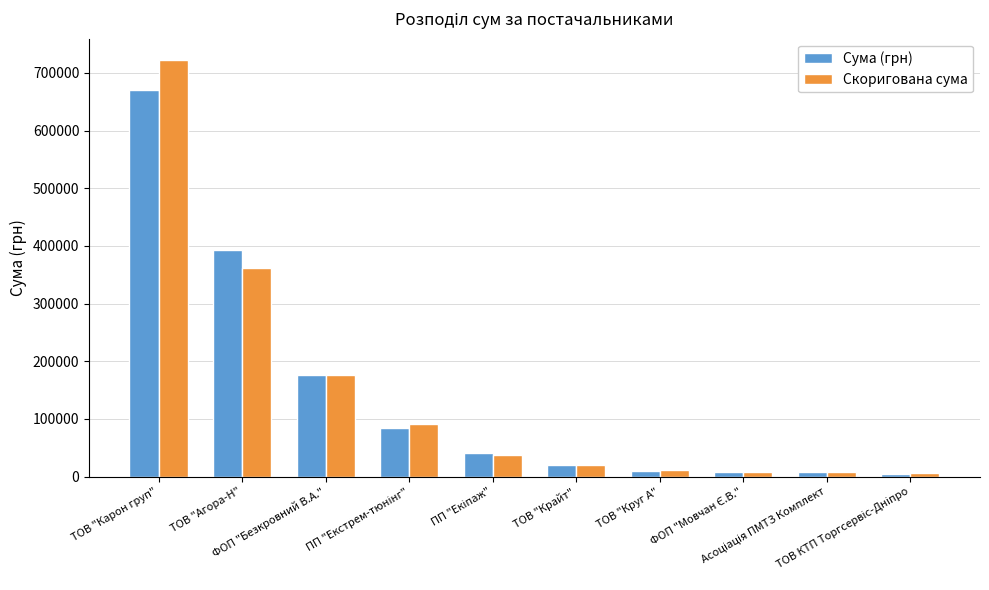

What value does the Сума (грн) series have at ТОВ "Крайт"?

19823.4